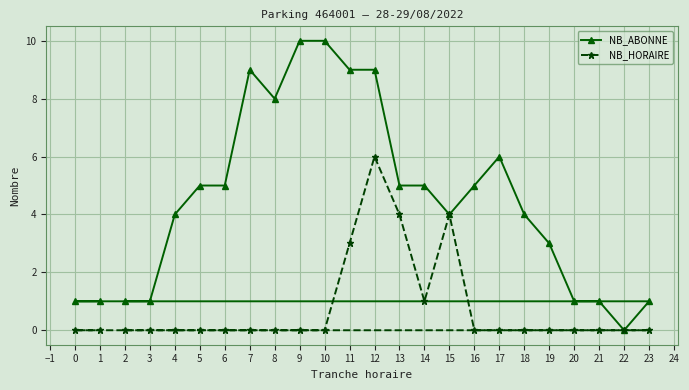

What are all the series names shown in the legend?

NB_ABONNE, NB_HORAIRE